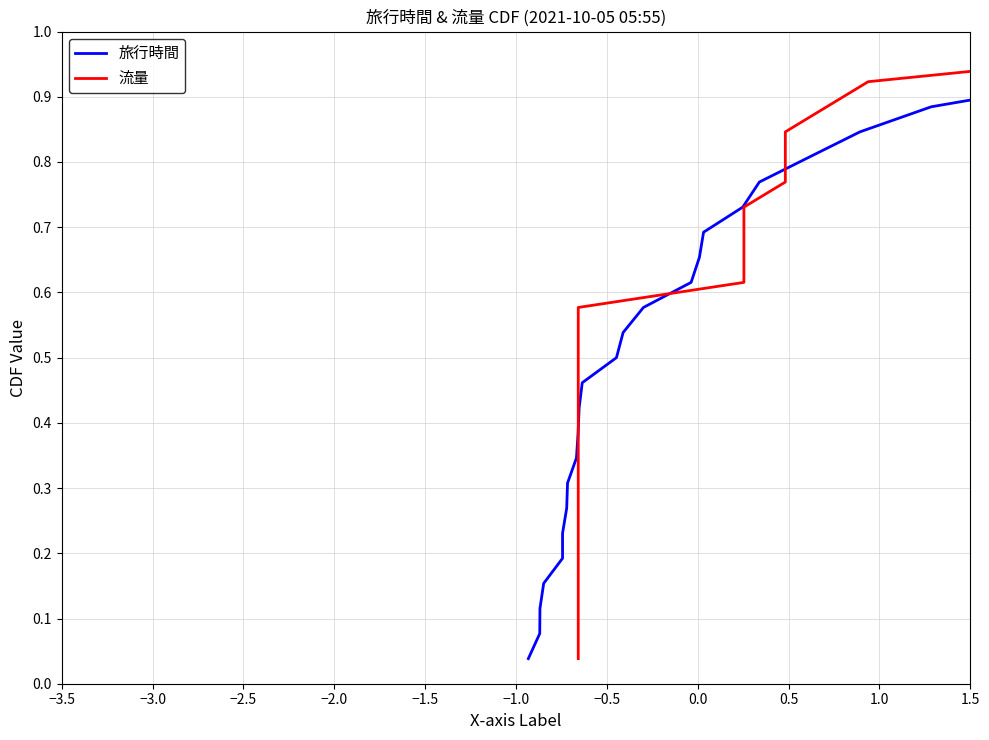

Rank the series at 0.0 from highest to lowest value.

旅行時間, 流量